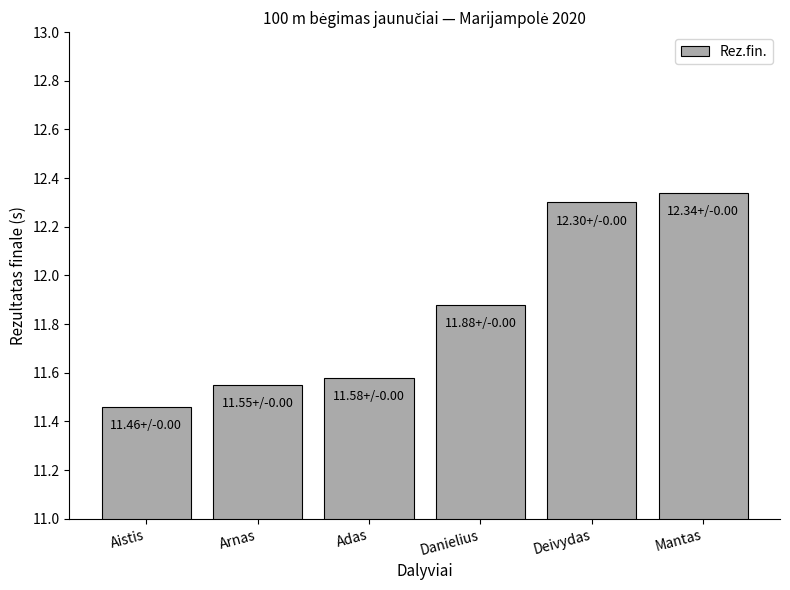

Which category has the highest value across all series?

Mantas